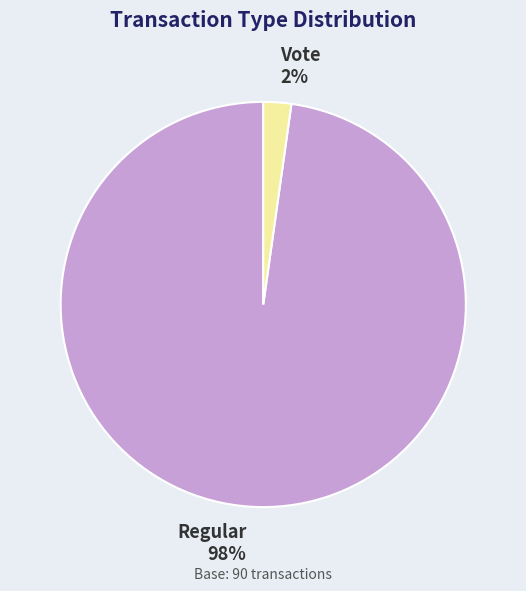

Between Vote and Regular, which is larger?

Regular